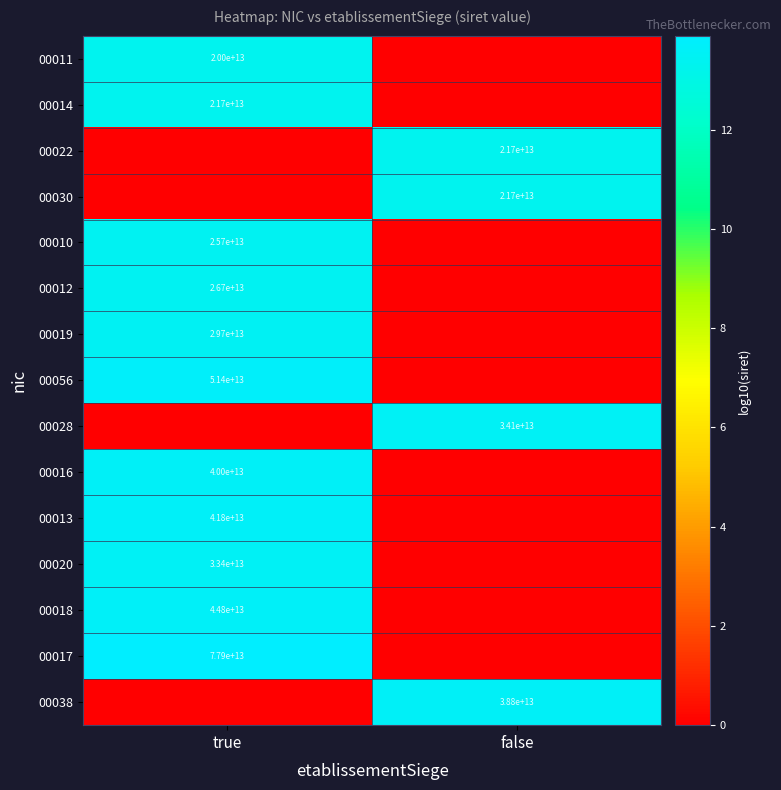

The 00011 series shows 27355173848505 at true. True or false?

False